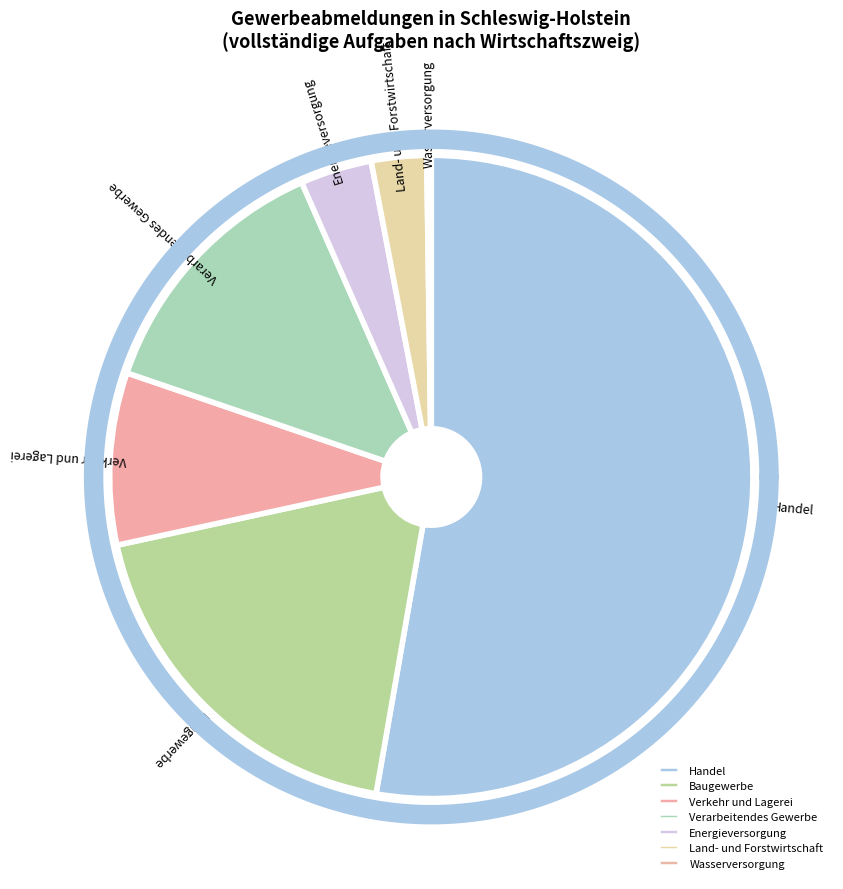

What is the ratio of the value at Verarbeitendes Gewerbe to the value at Verkehr und Lagerei?

1.5